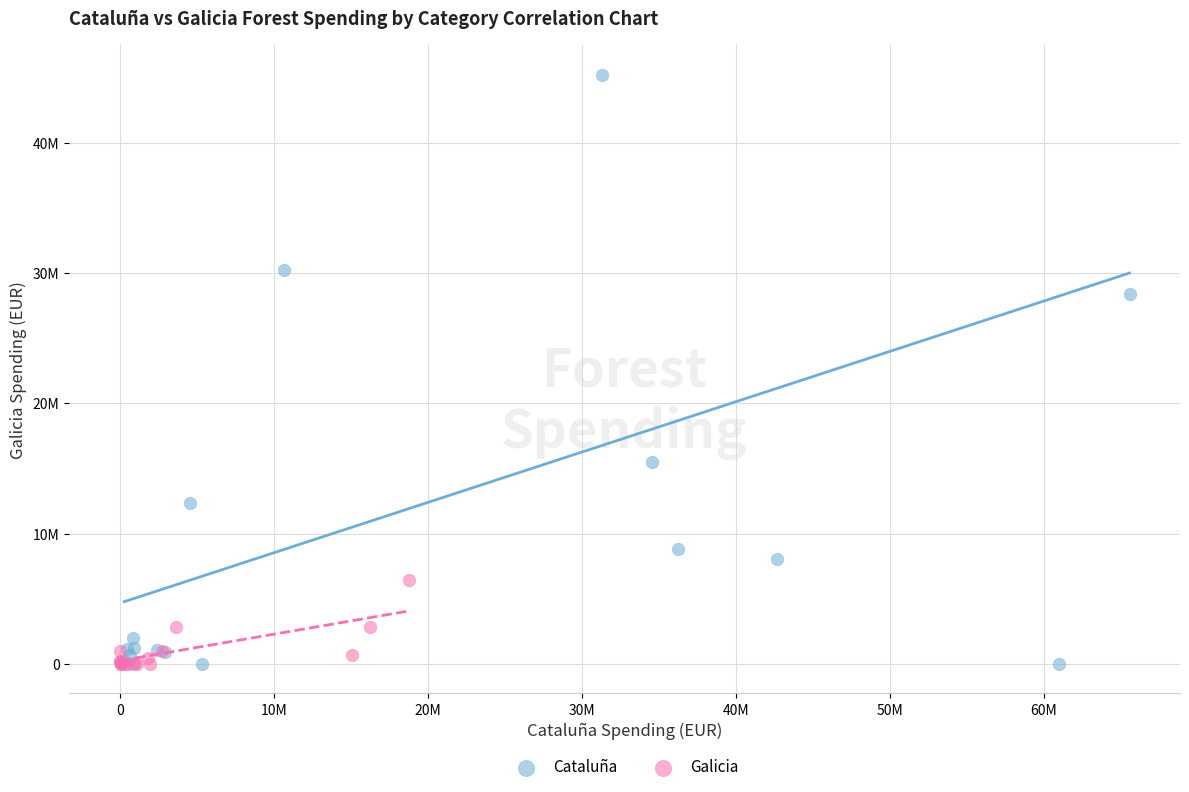

What are all the series names shown in the legend?

Cataluña, Galicia